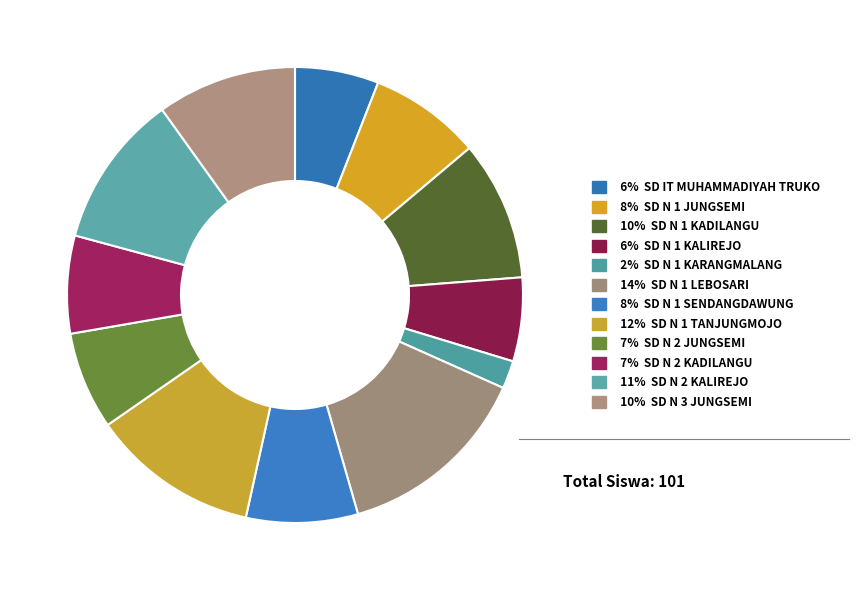

Count the number of slices in the pie.

12